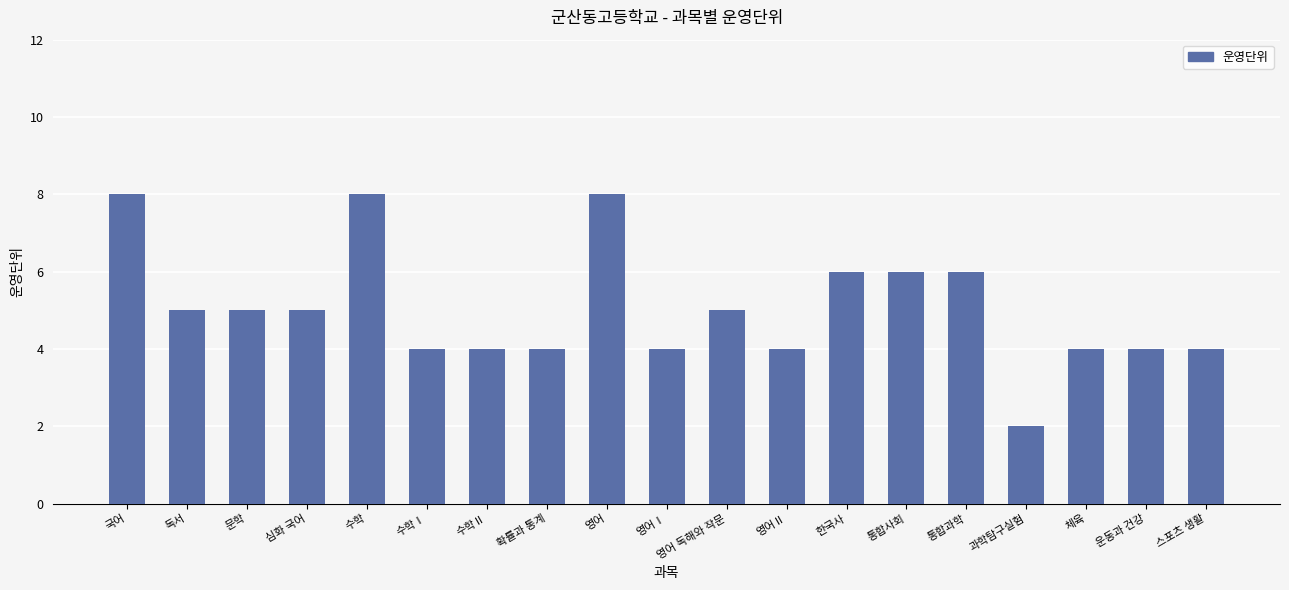

Reading right to left, transcribe all the data shown in this chart.

스포츠 생활=4	운동과 건강=4	체육=4	과학탐구실험=2	통합과학=6	통합사회=6	한국사=6	영어Ⅱ=4	영어 독해와 작문=5	영어Ⅰ=4	영어=8	확률과 통계=4	수학Ⅱ=4	수학Ⅰ=4	수학=8	심화 국어=5	문학=5	독서=5	국어=8